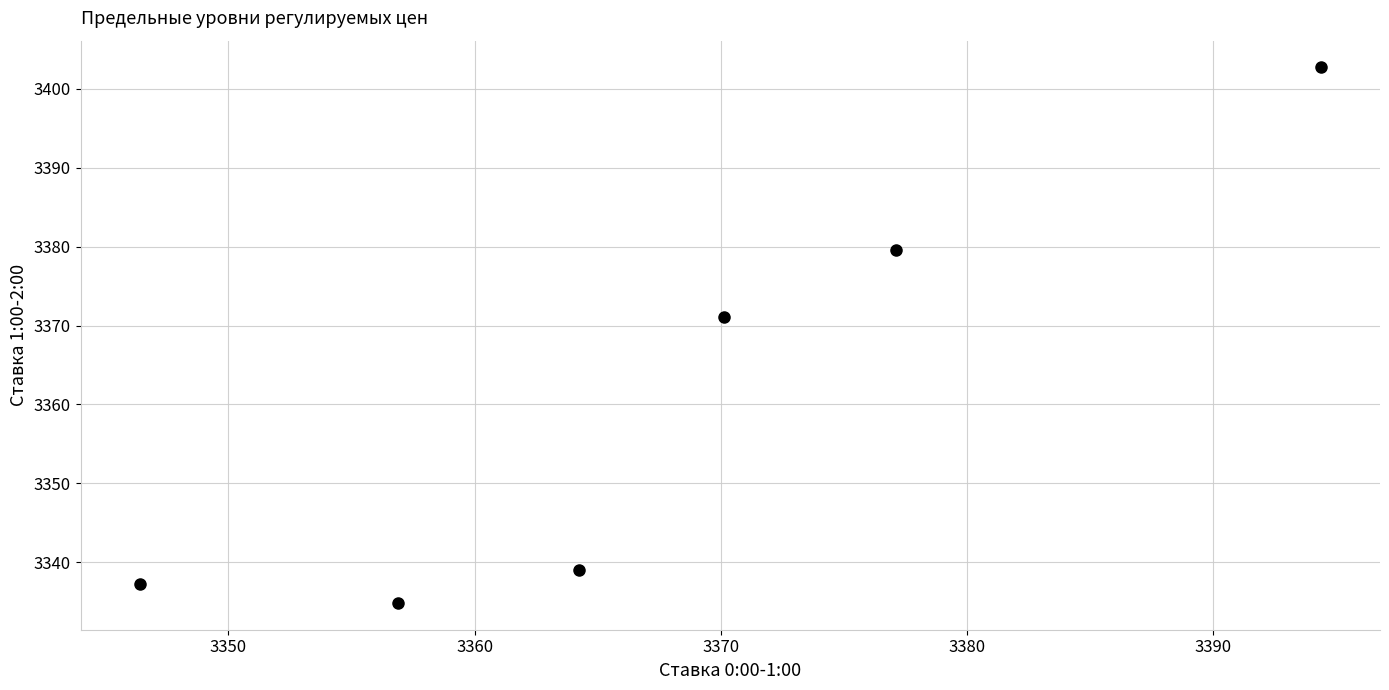

What is the range of X values (max minus min)?

48.0